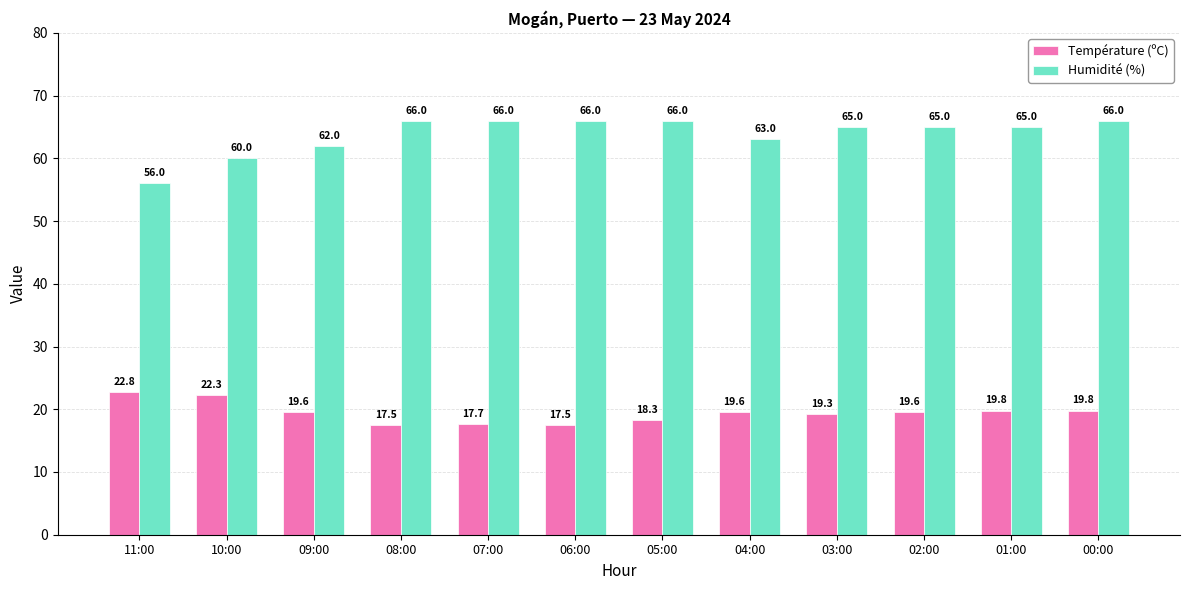

The Température (ºC) series shows 17.5 at 08:00. True or false?

True